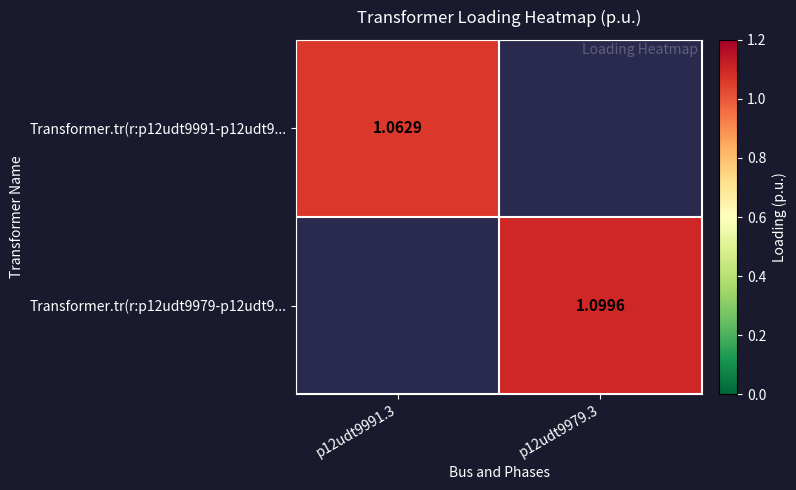

How many data points in Transformer.tr(r:p12udt9979-p12udt9... are above 1?

1